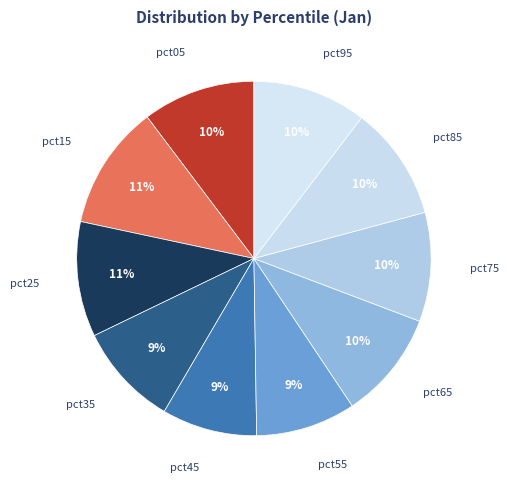

The pct95 slice represents 17% of the pie. True or false?

False